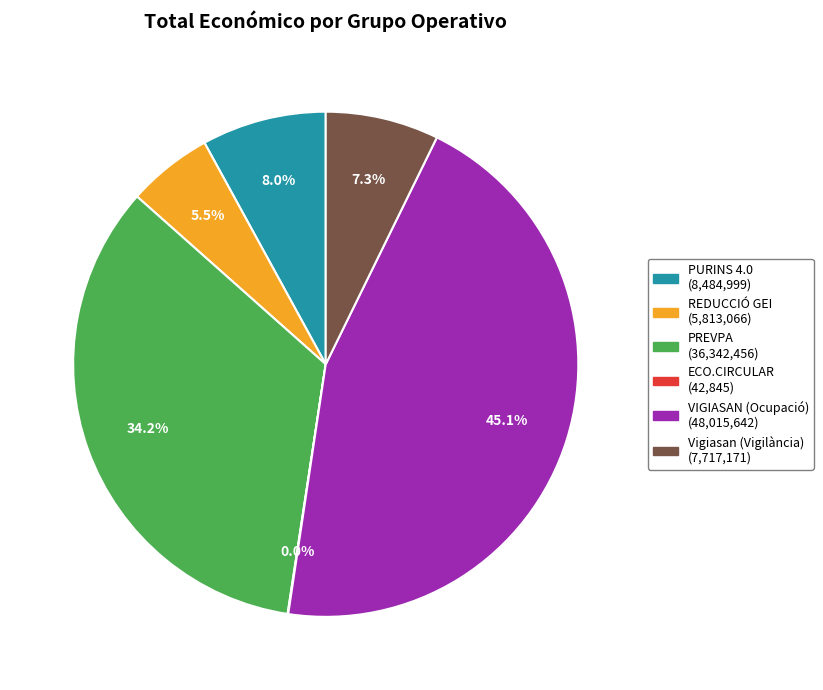

How much of the chart is everything except REDUCCIÓ GEI?

94.5%